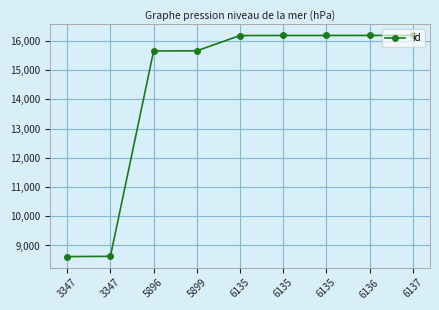

How many categories are shown in the chart?

9